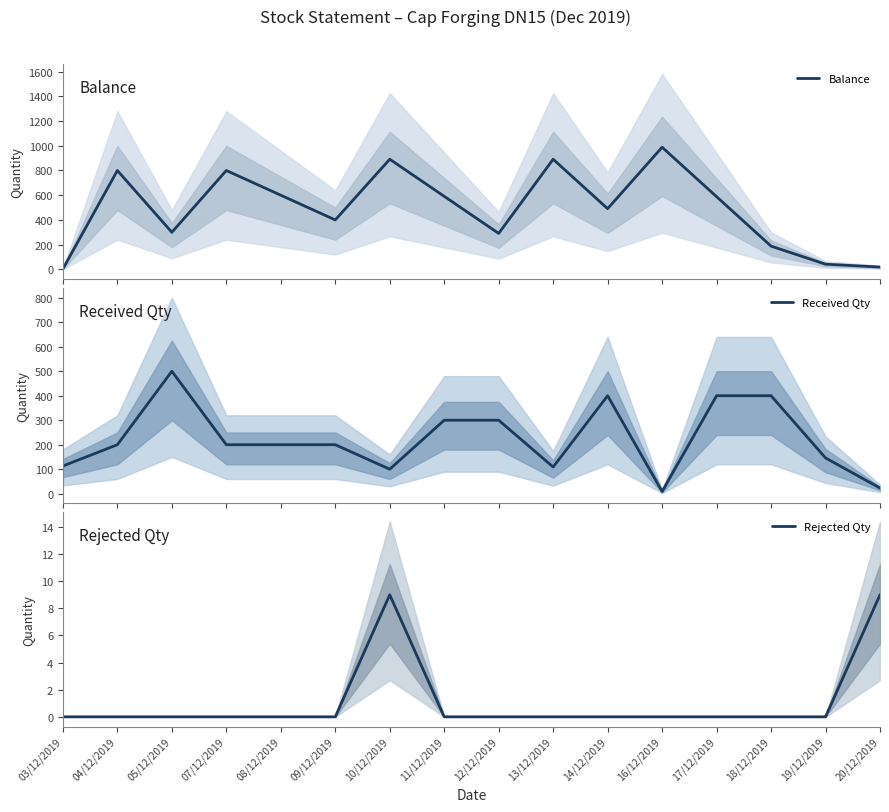

What are all the series names shown in the legend?

Balance, Received Qty, Rejected Qty